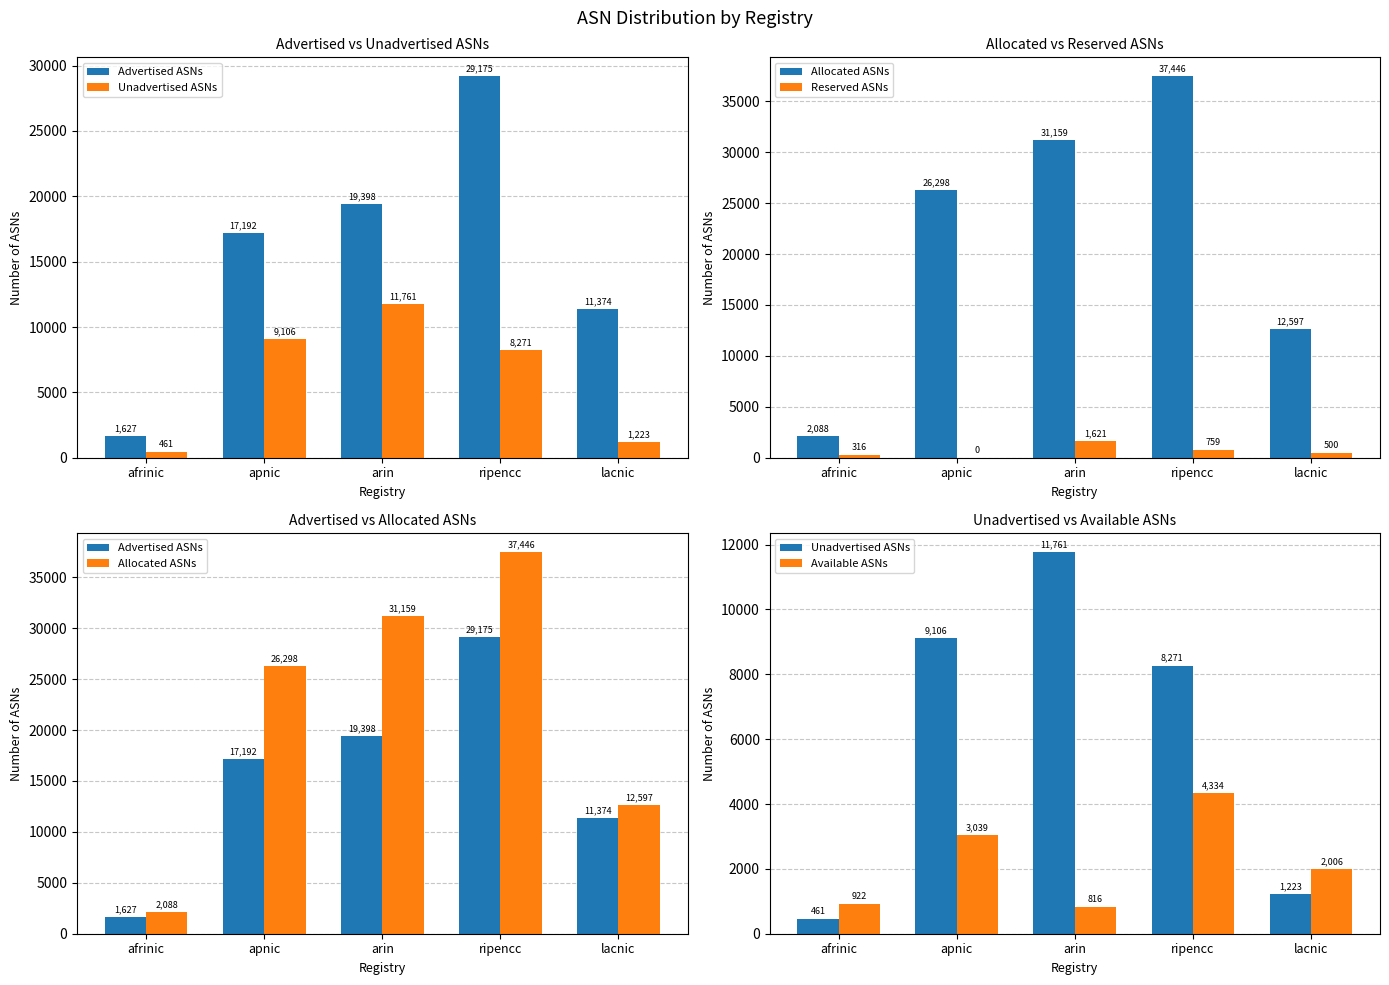

What is the lowest value of the Allocated ASNs series?

2088